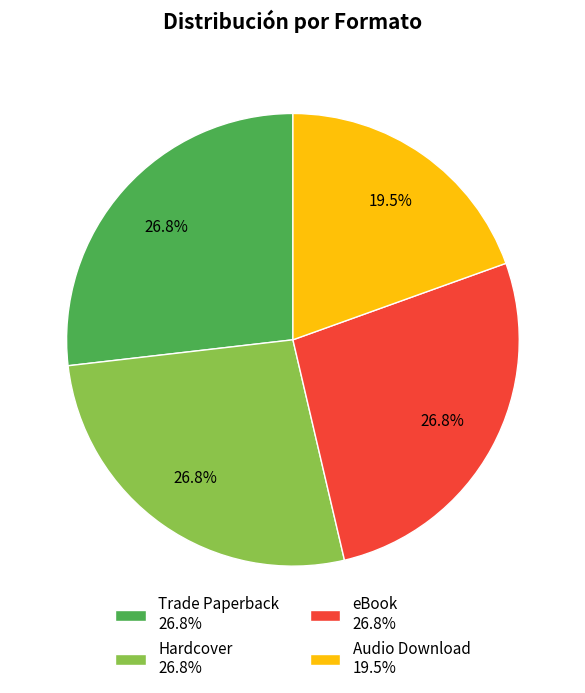

To the nearest percent, what is the difference between the largest and smallest slice percentages?

7%